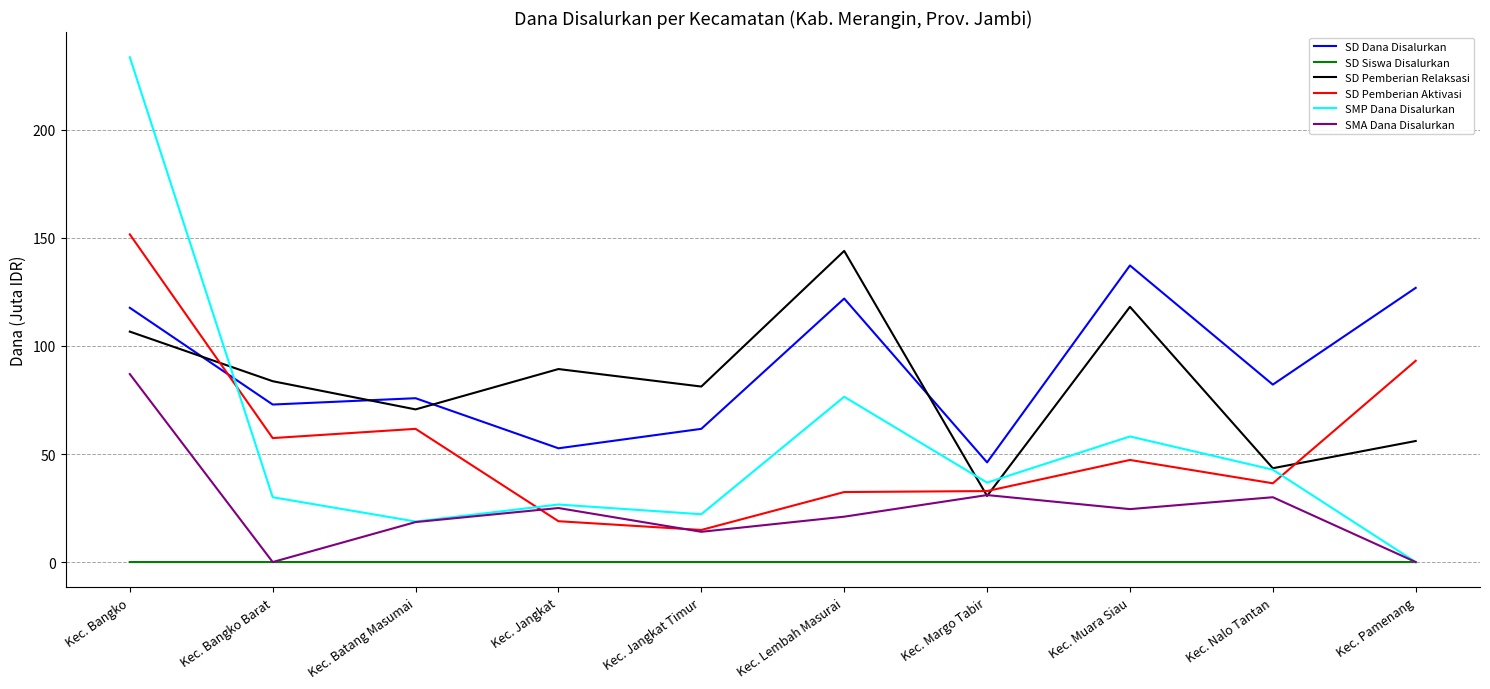

How many values in SMP Dana Disalurkan are above zero?

9